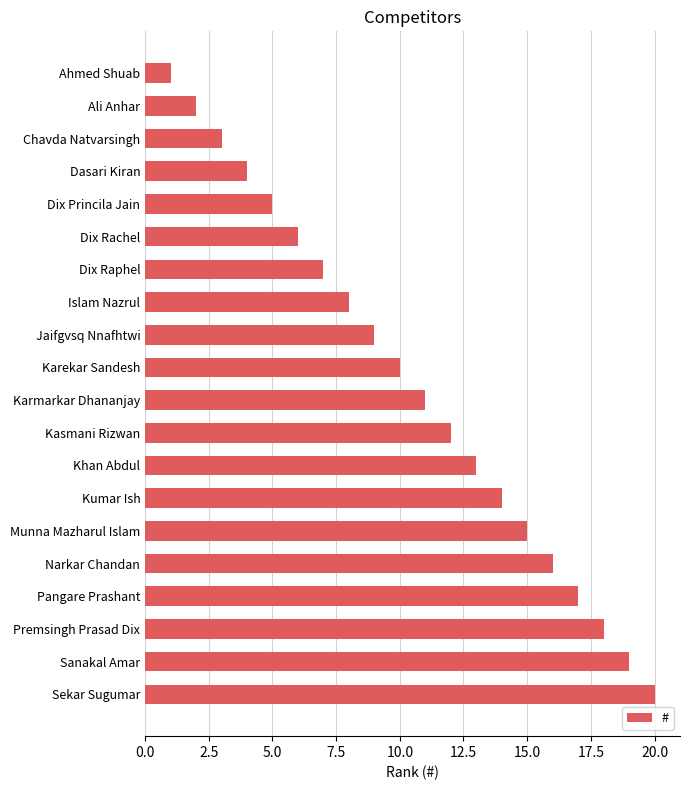

Does the chart contain stacked bars?

No